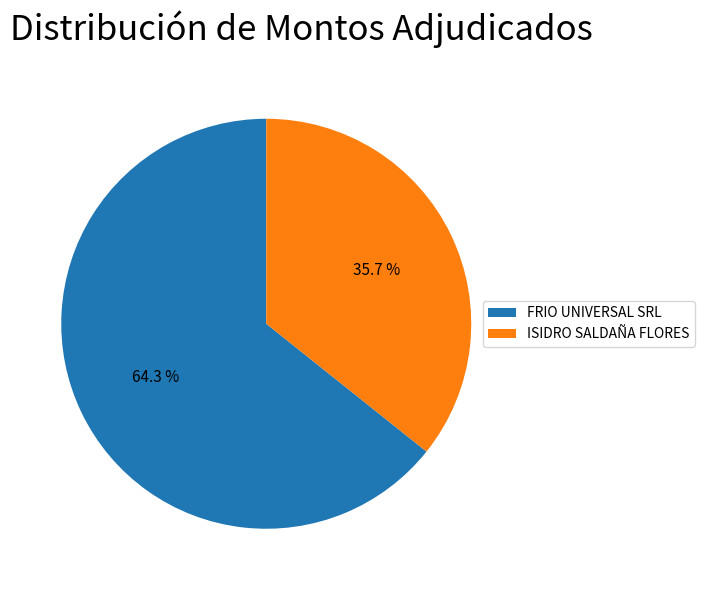

What is the ratio of the value at FRIO UNIVERSAL SRL to the value at ISIDRO SALDAÑA FLORES?

1.8